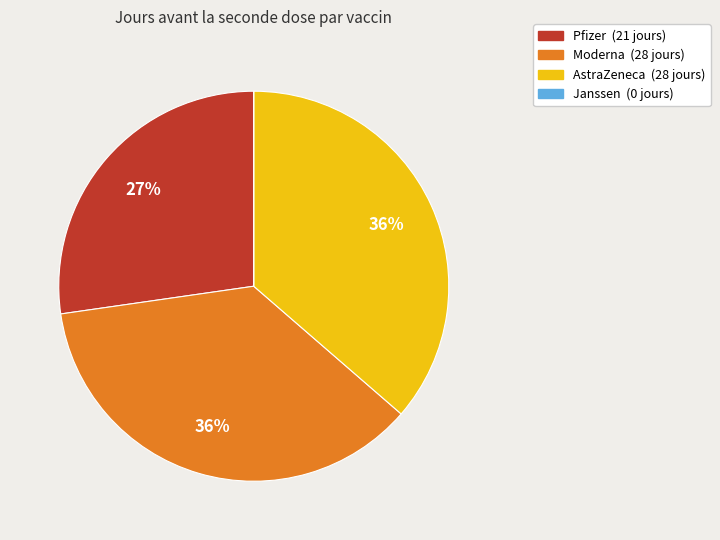

Does Moderna account for over 50% of the chart?

No